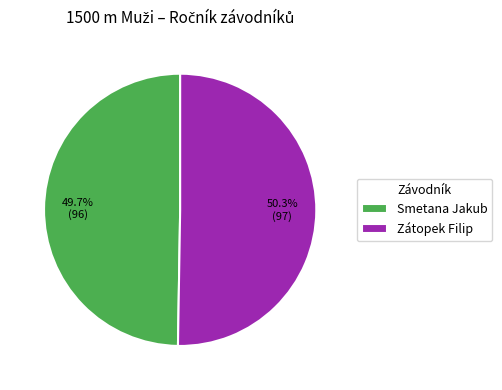

Is it true that Zátopek Filip is 50% of the pie?

True